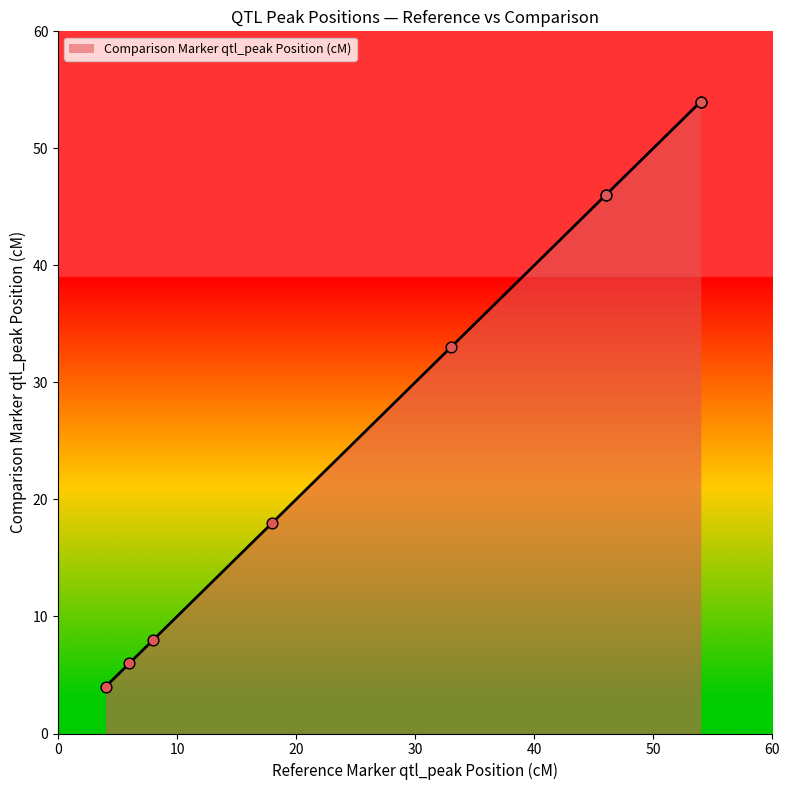

Approximately how many times larger is the value at 54 compared to 6?

9.0